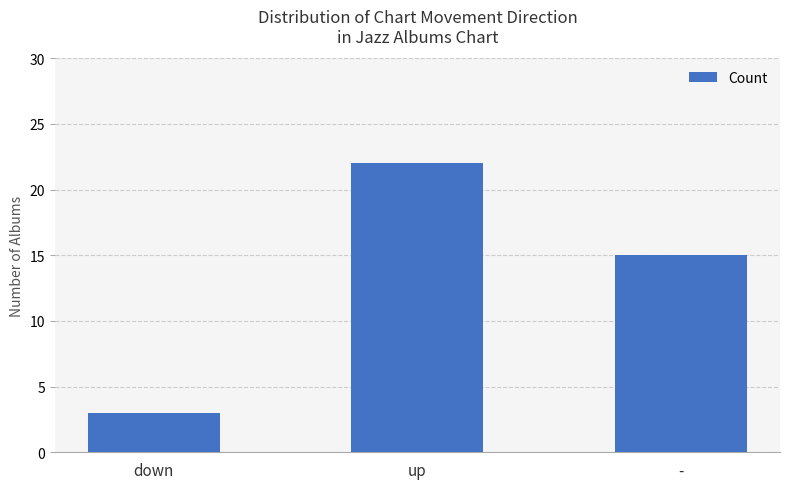

Reading left to right, what are all the values shown in this chart?

3	22	15